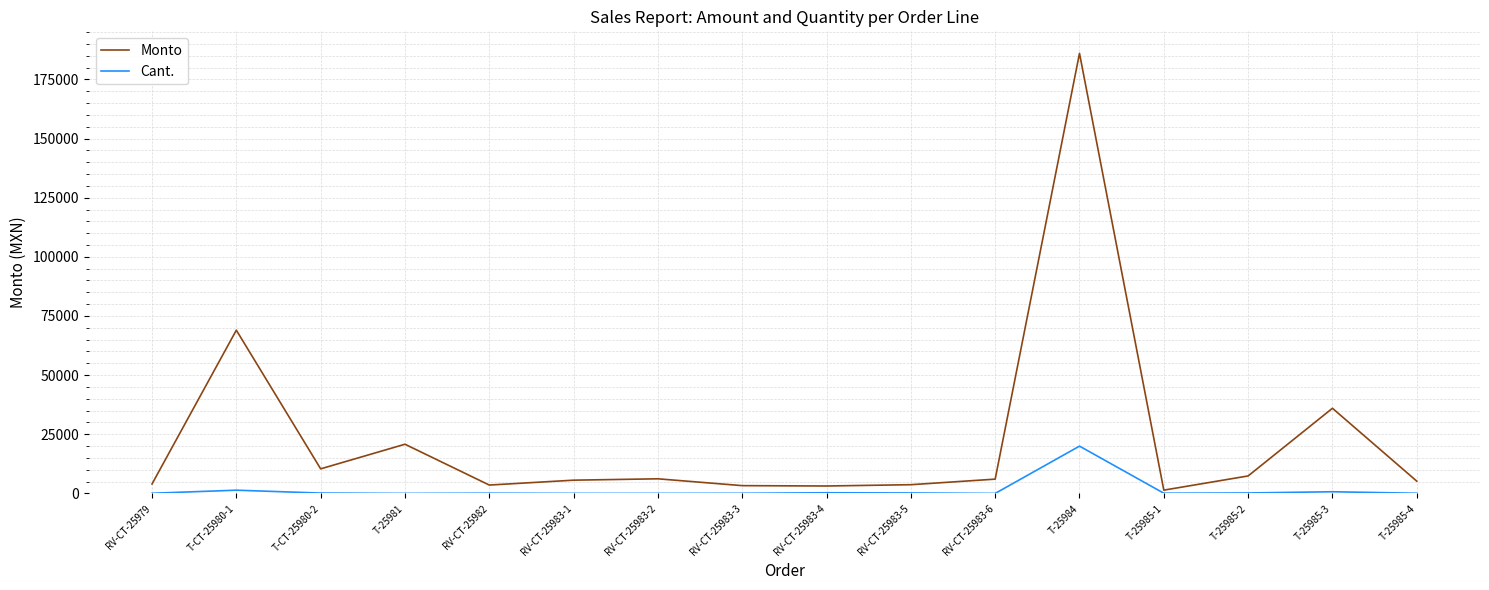

Rank the series by their maximum value, from highest to lowest.

Monto, Cant.